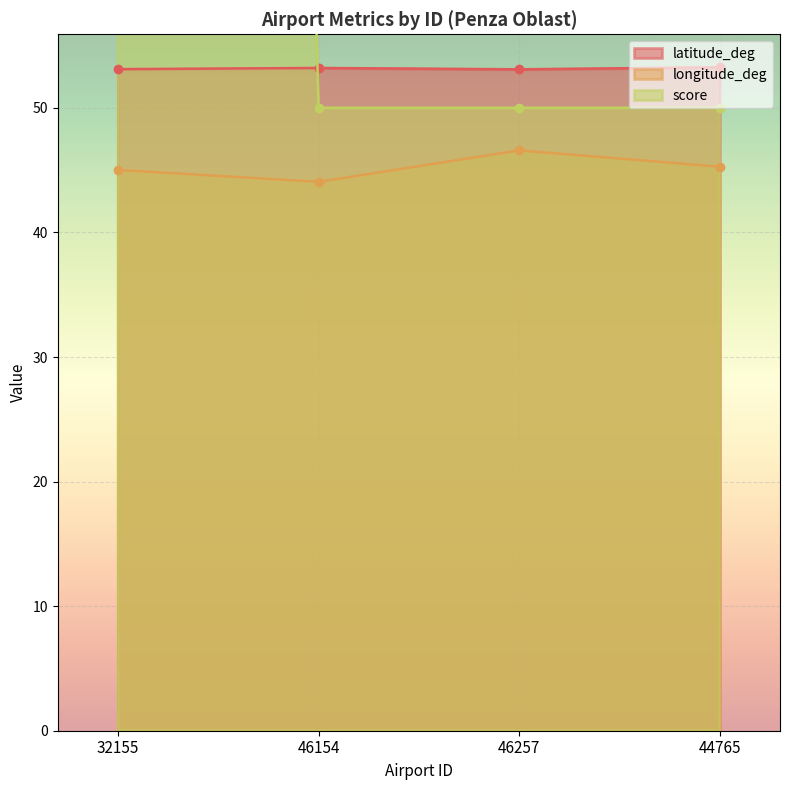

What position from the right is 46154?

3